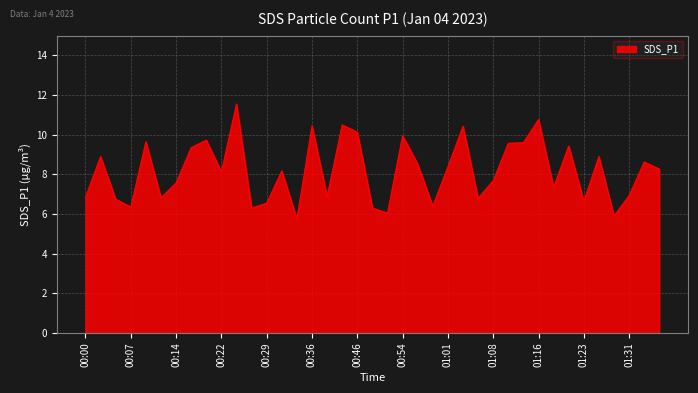

What is the minimum value shown in the chart?

5.8